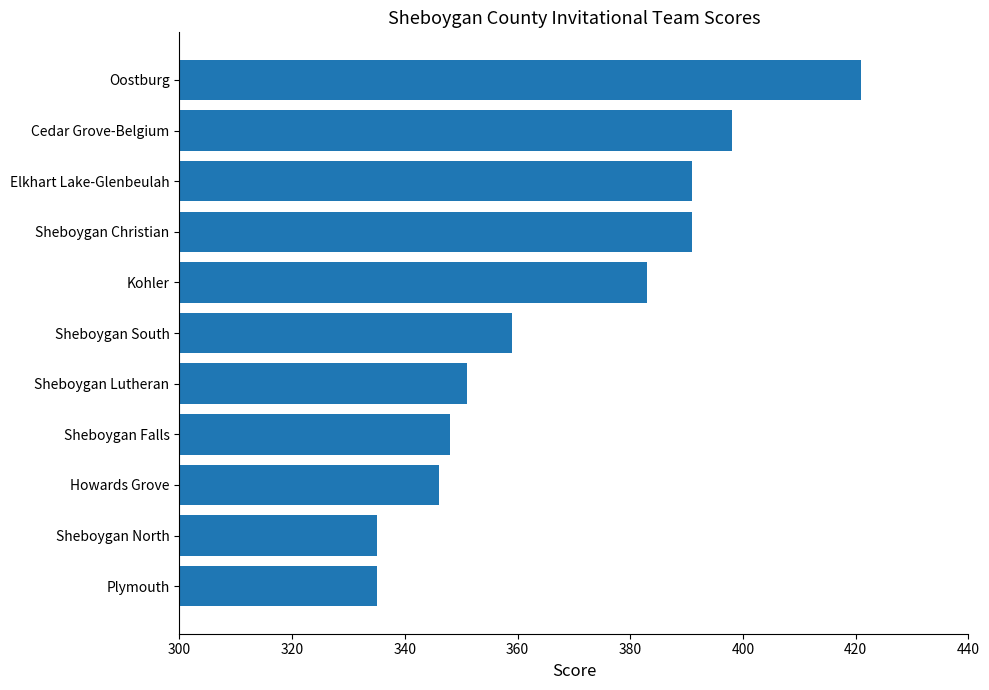

Reading bottom to top, what are all the values shown in this chart?

335	335	346	348	351	359	383	391	391	398	421